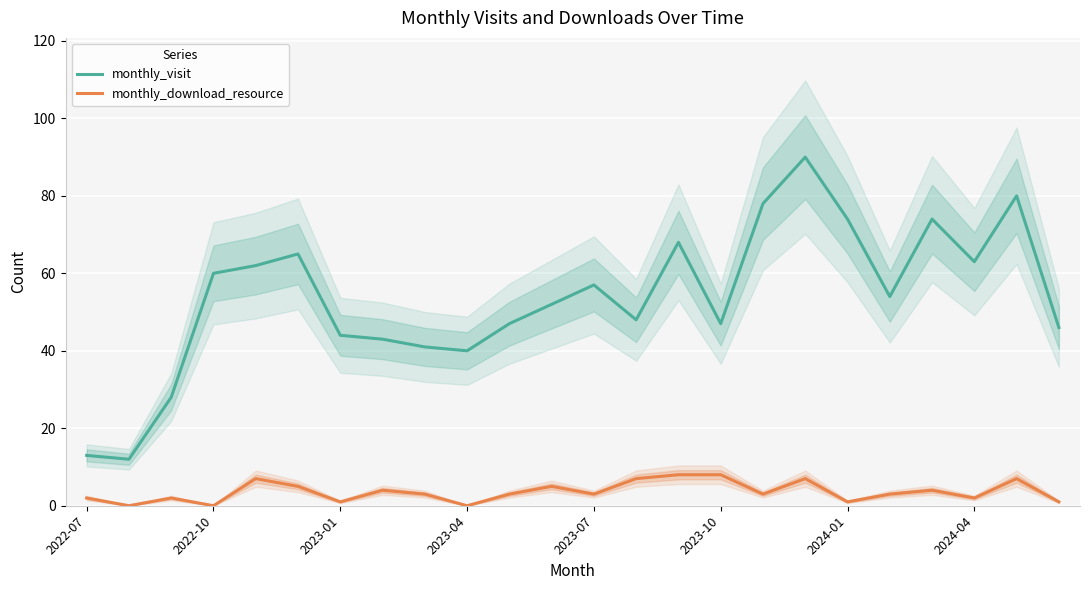

At how many categories does at least one series exceed 27?

22